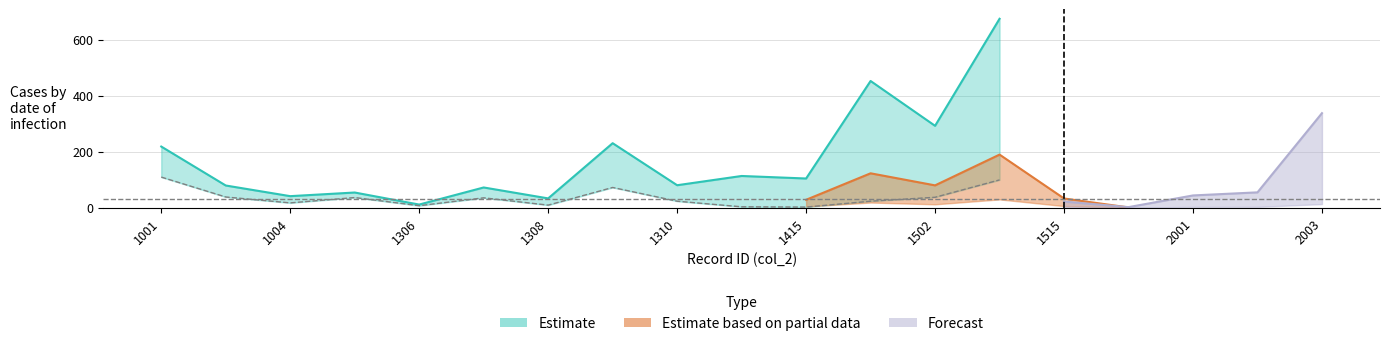

How many categories are shown in the chart?

19